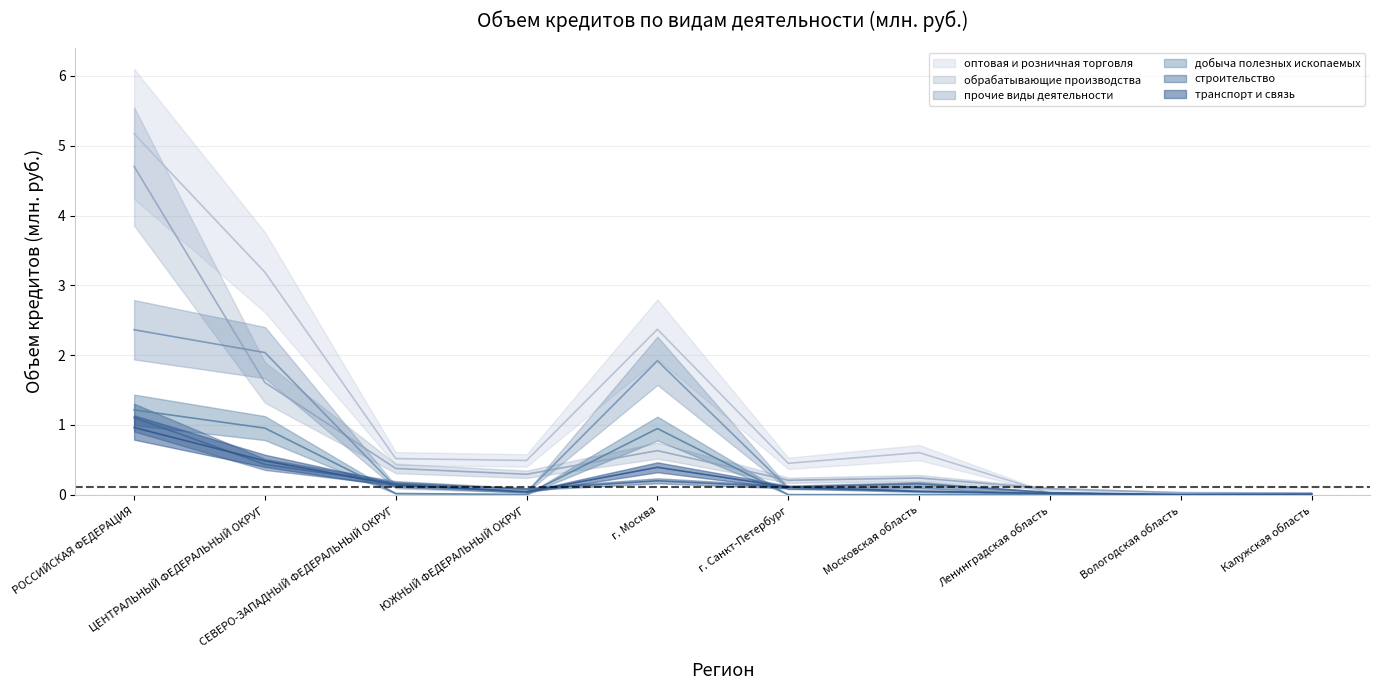

The оптовая и розничная торговля series shows 0.0 at Вологодская область. True or false?

False